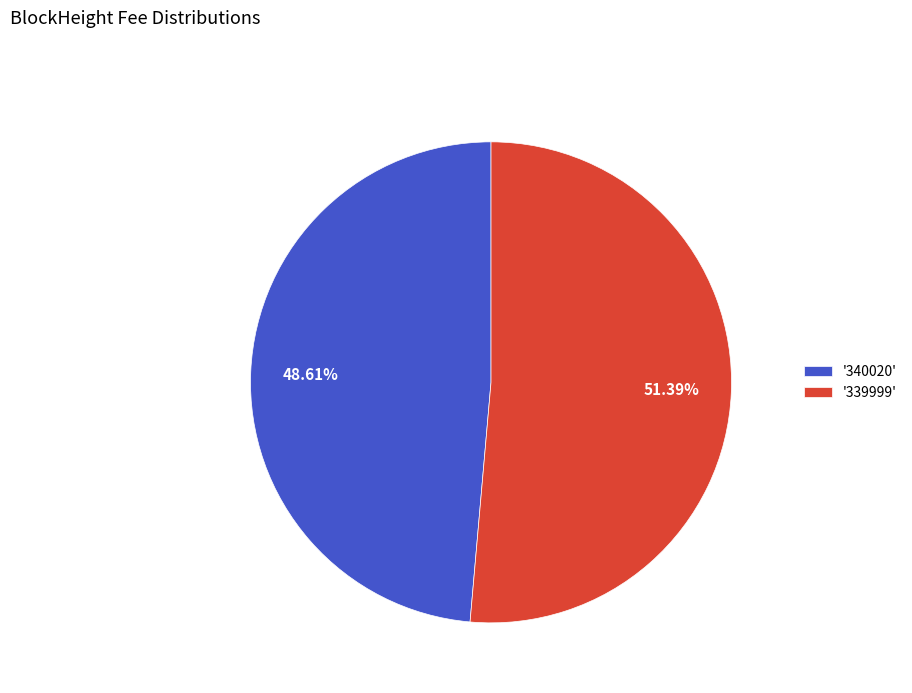

To the nearest percent, what is the average slice percentage?

50%